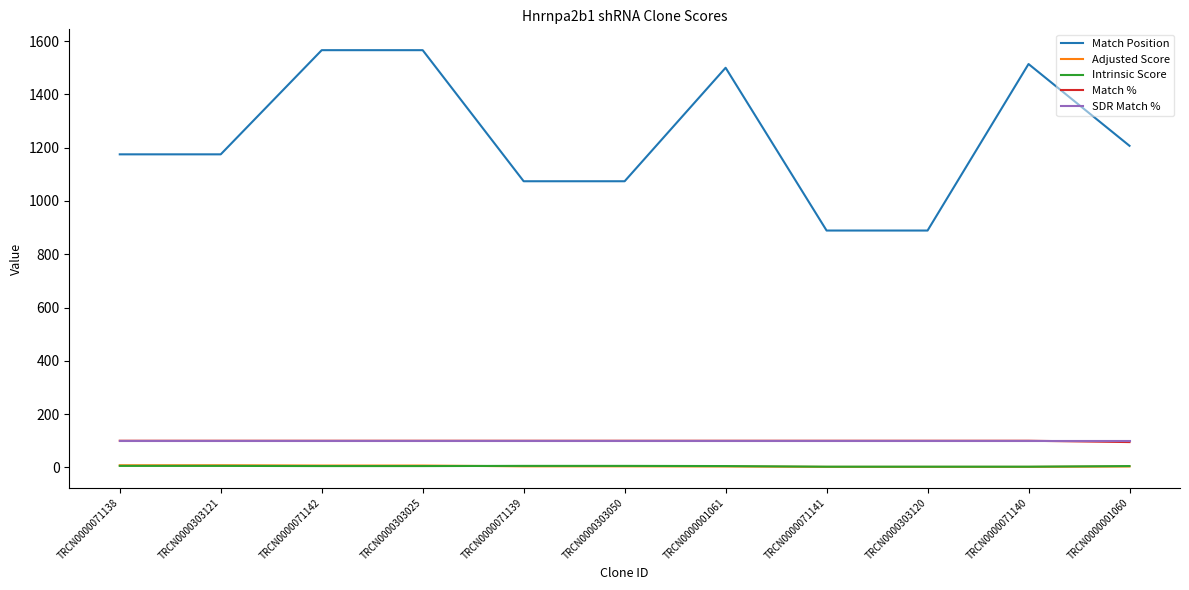

What is the maximum value shown in the chart?

1566.0